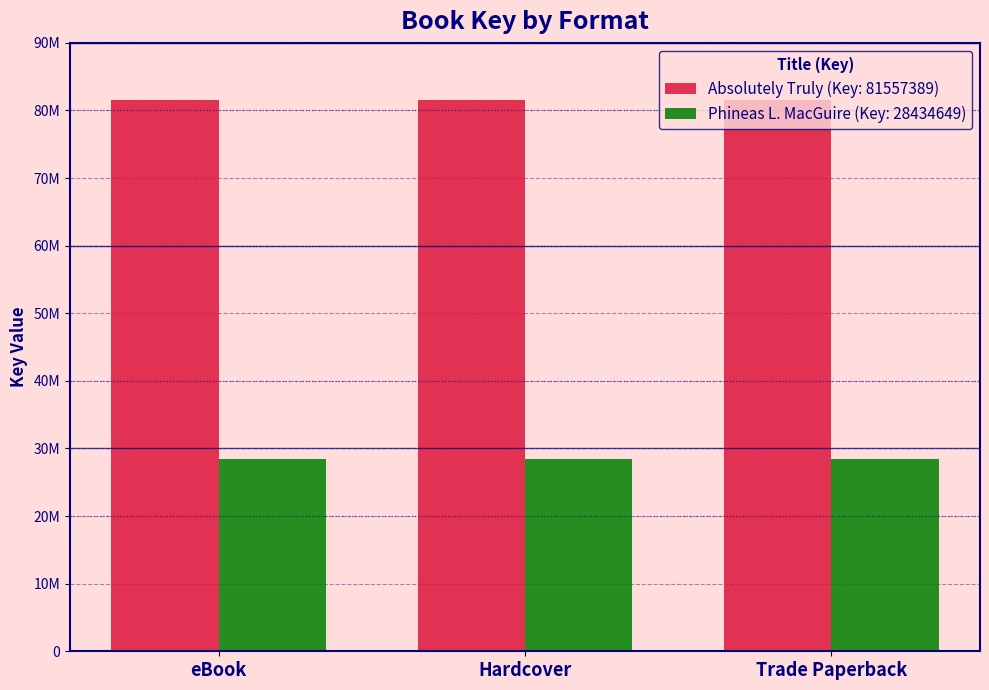

Reading right to left, list all the values displayed in this chart.

Absolutely Truly (Key: 81557389): 81557389	81557389	81557389
Phineas L. MacGuire (Key: 28434649): 28434649	28434649	28434649